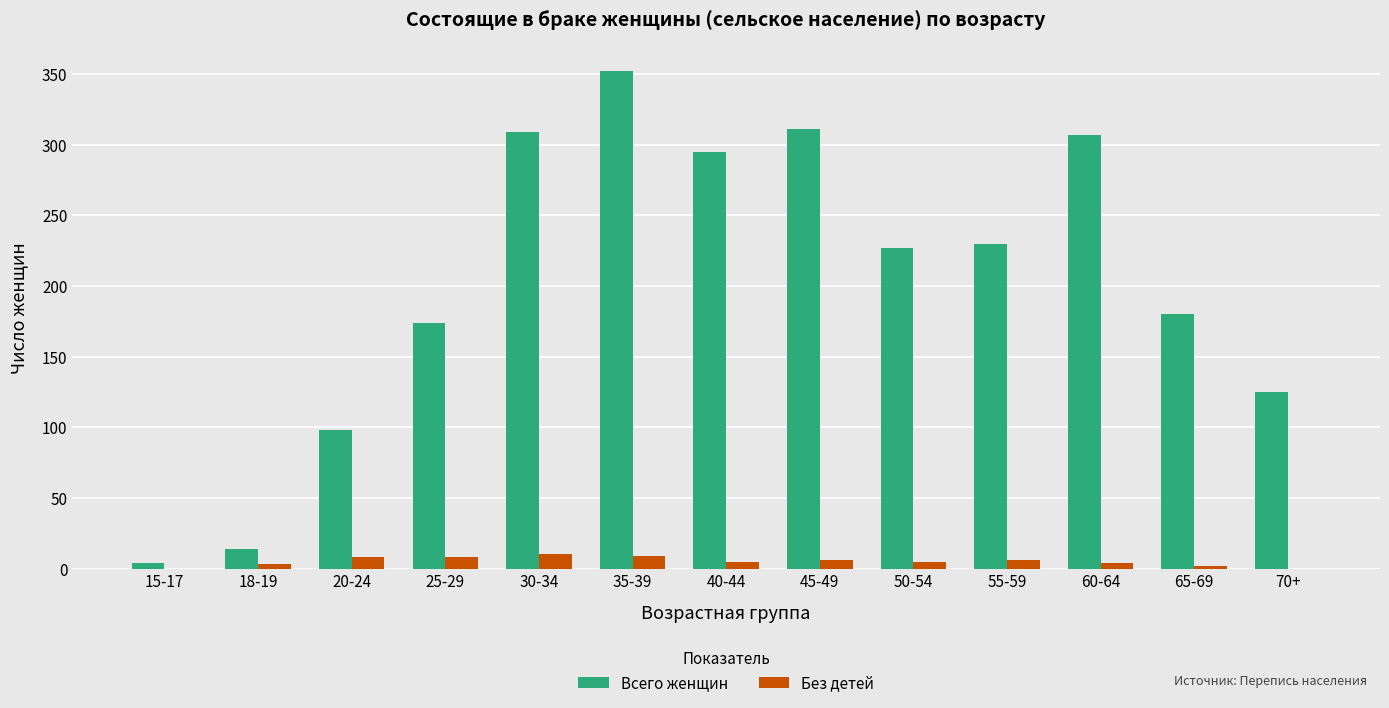

What is the greatest value displayed?

352